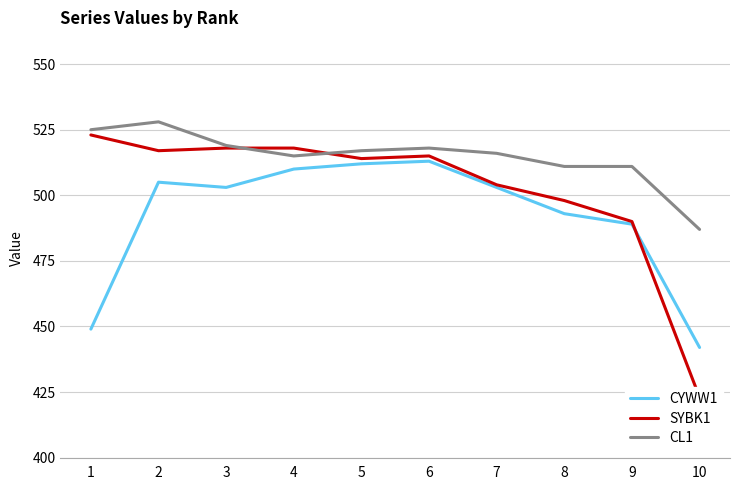

Where is SYBK1 nearest to the value 473?

9